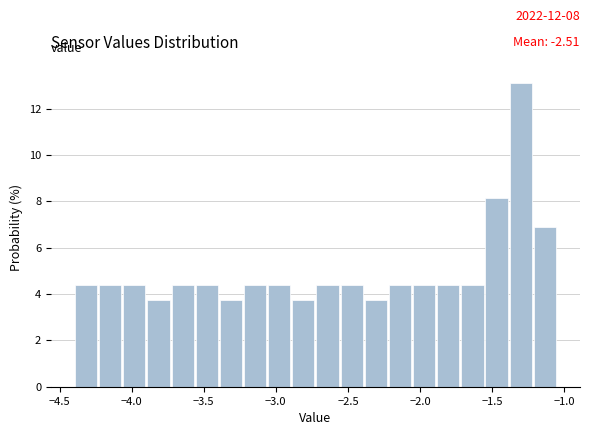

Around what value on the x-axis is the tallest bar? Give the approximate position of its centre, as read against the axis.

-1.30